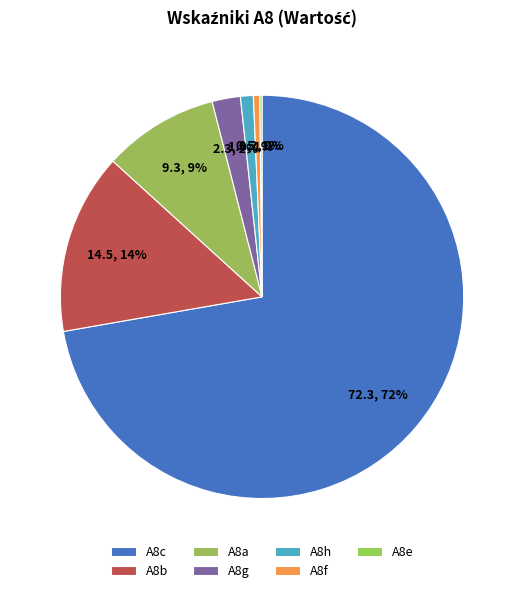

To the nearest percent, what is the combined percentage of A8e and A8c?

72%